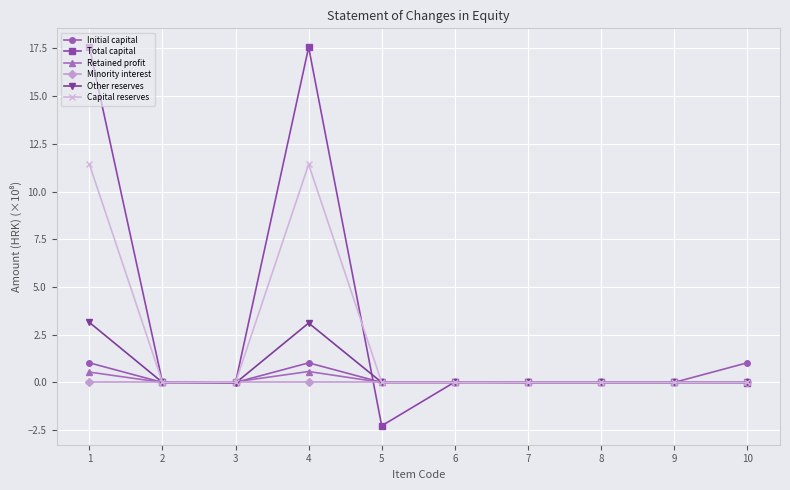

What is the sum of all Total capital values?

32.9